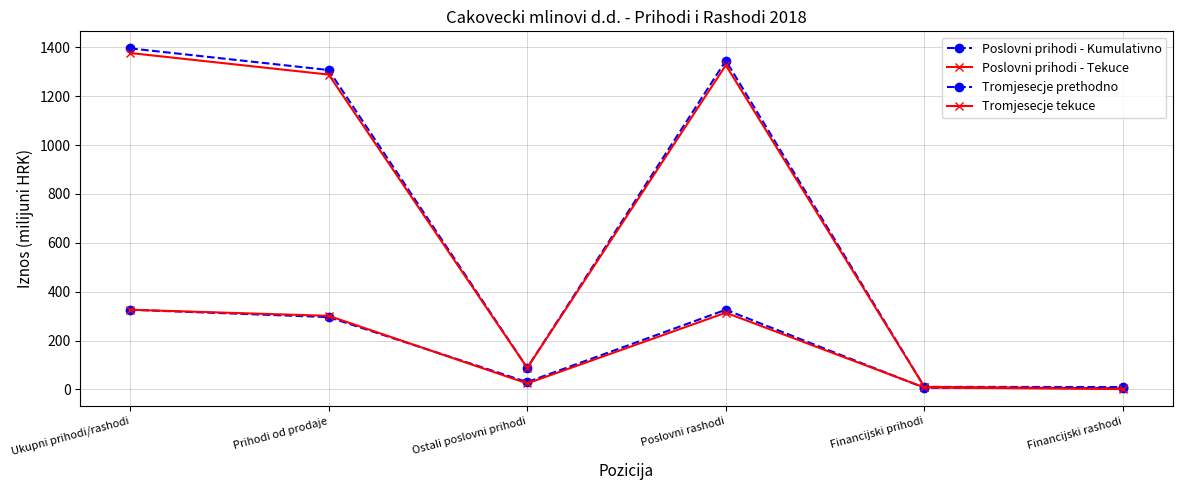

The Tromjesecje prethodno series shows 6.9 at Financijski prihodi. True or false?

True